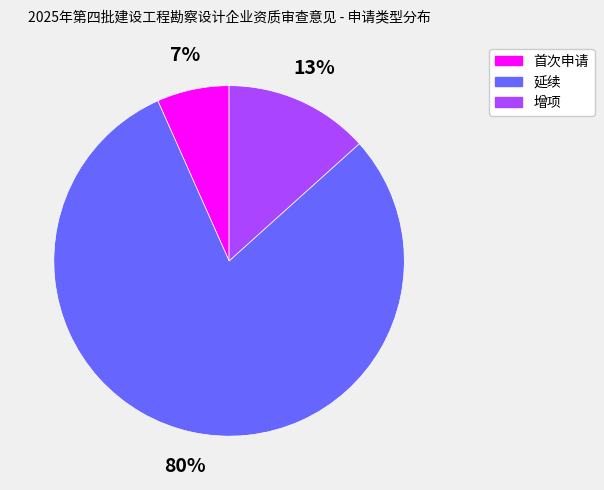

True or false: 延续 accounts for 80% of the total.

True